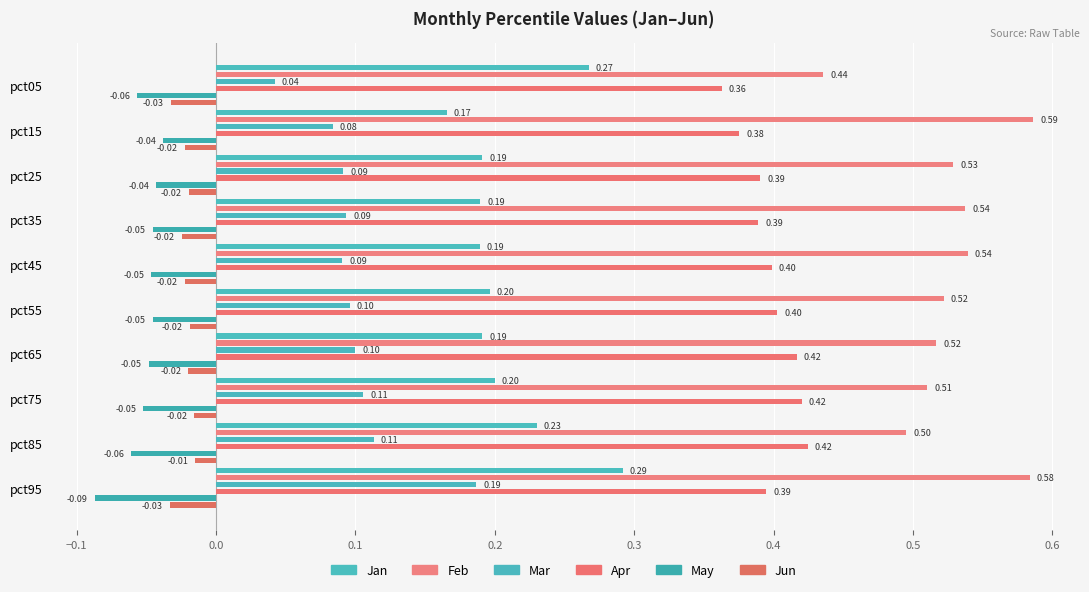

What is the difference between the maximum and minimum values in the Mar series?

0.1